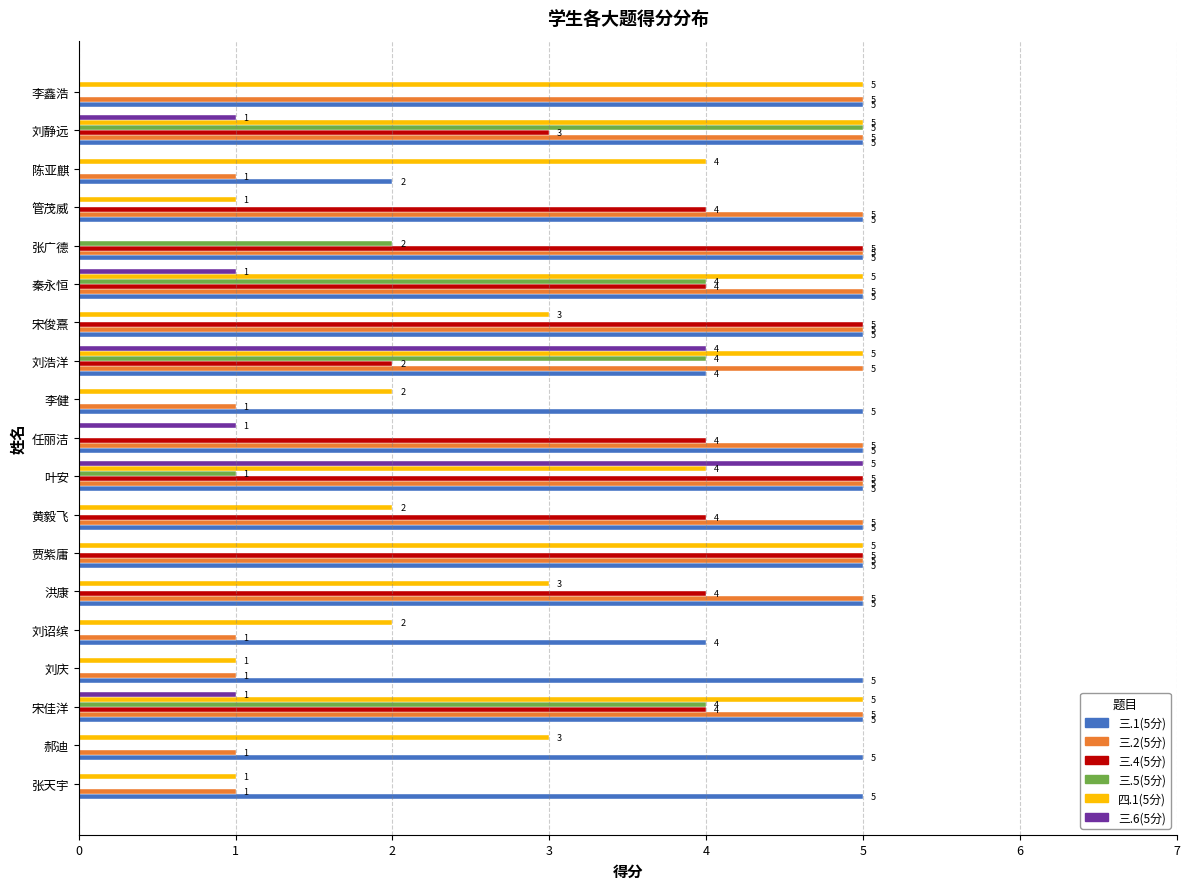

The value of 三.6(5分) at 陈亚麒 is -2. True or false?

False